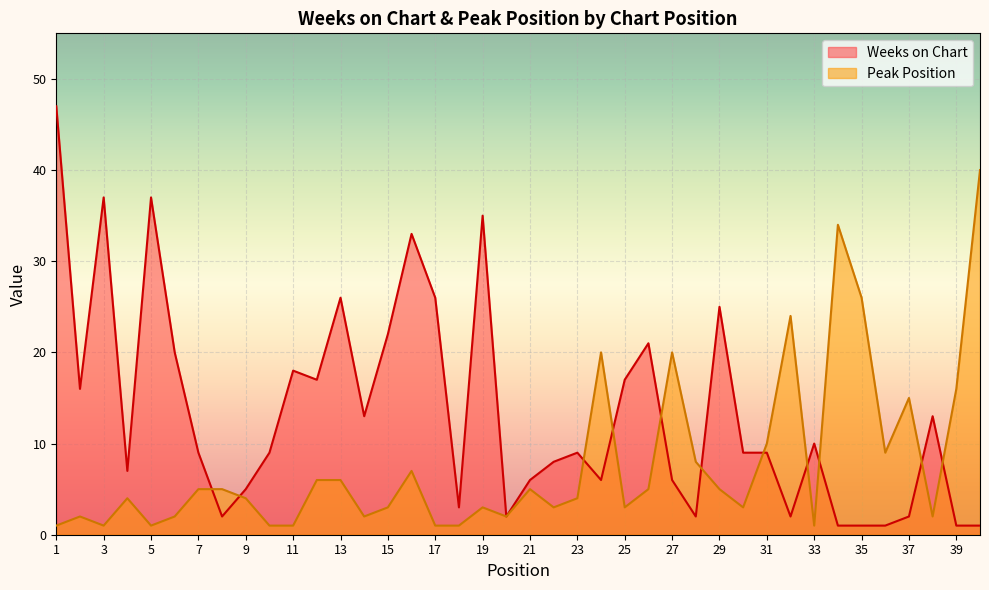

True or false: Peak Position has a value of 1 at 5.

True